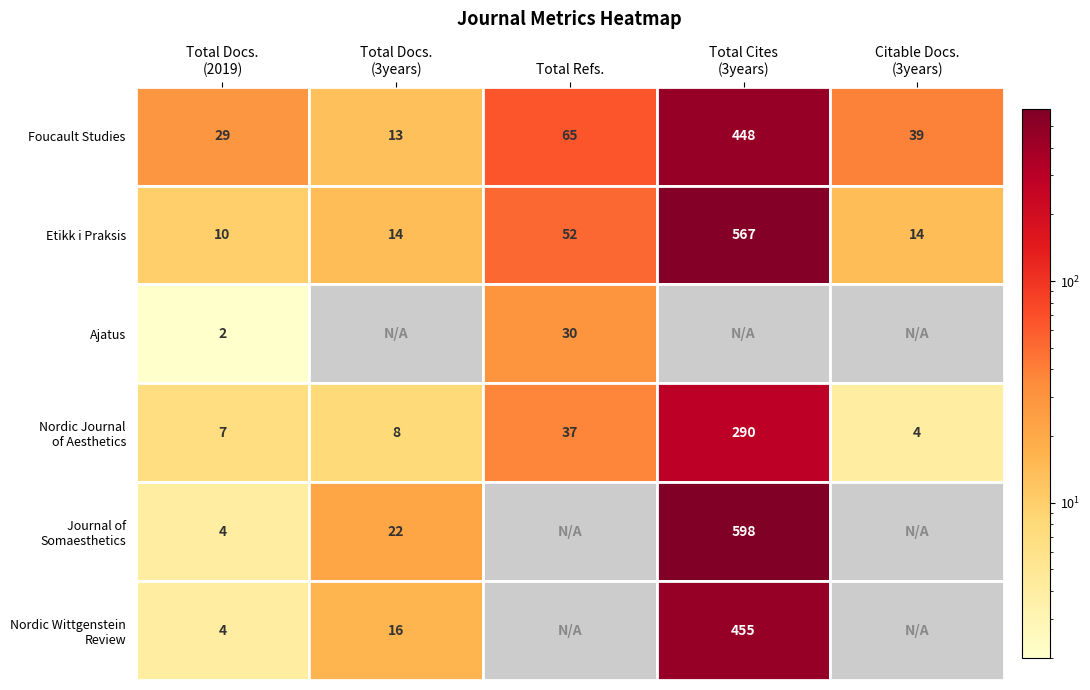

The value of Etikk i Praksis at 4 is 22. True or false?

False